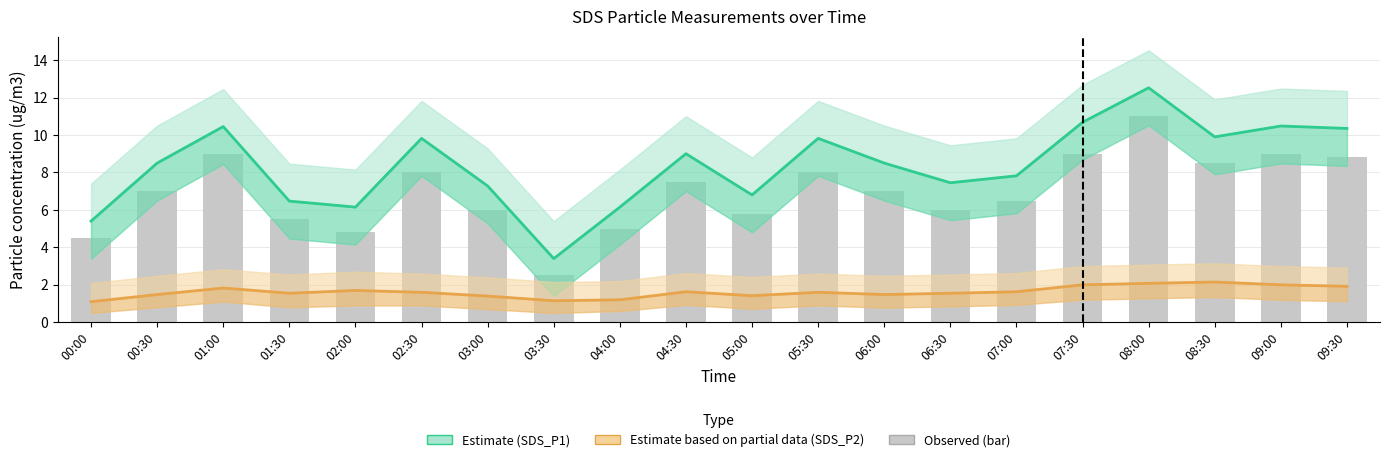

List the series in order of their peak value, highest first.

Estimate (SDS_P1), Observed, Estimate based on partial data (SDS_P2)